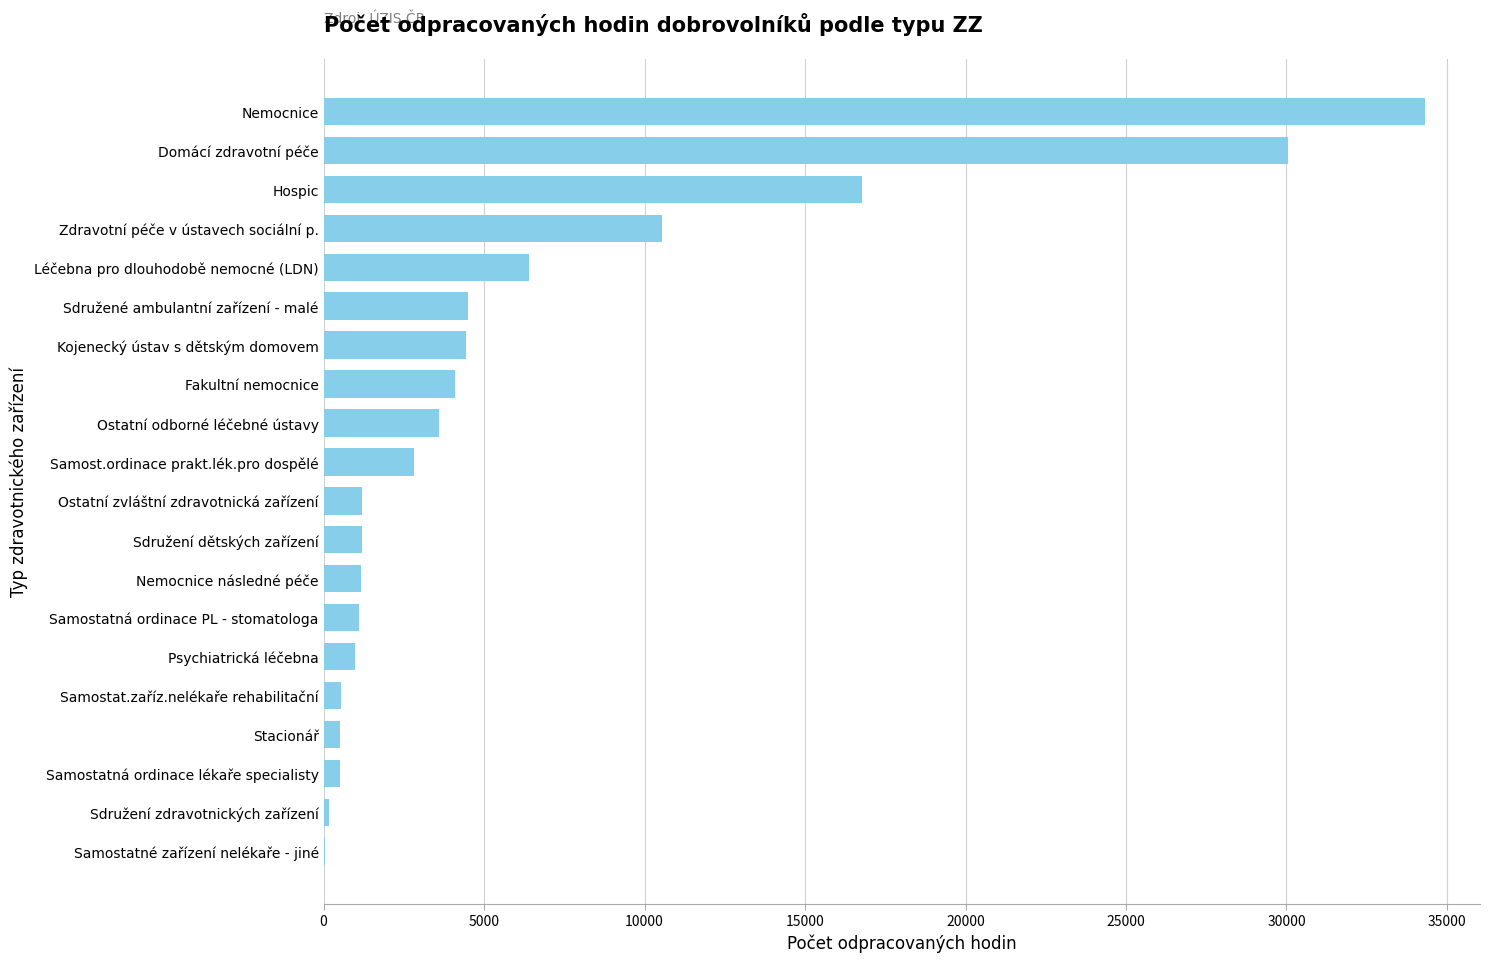

What is the maximum value shown in the chart?

34313.1